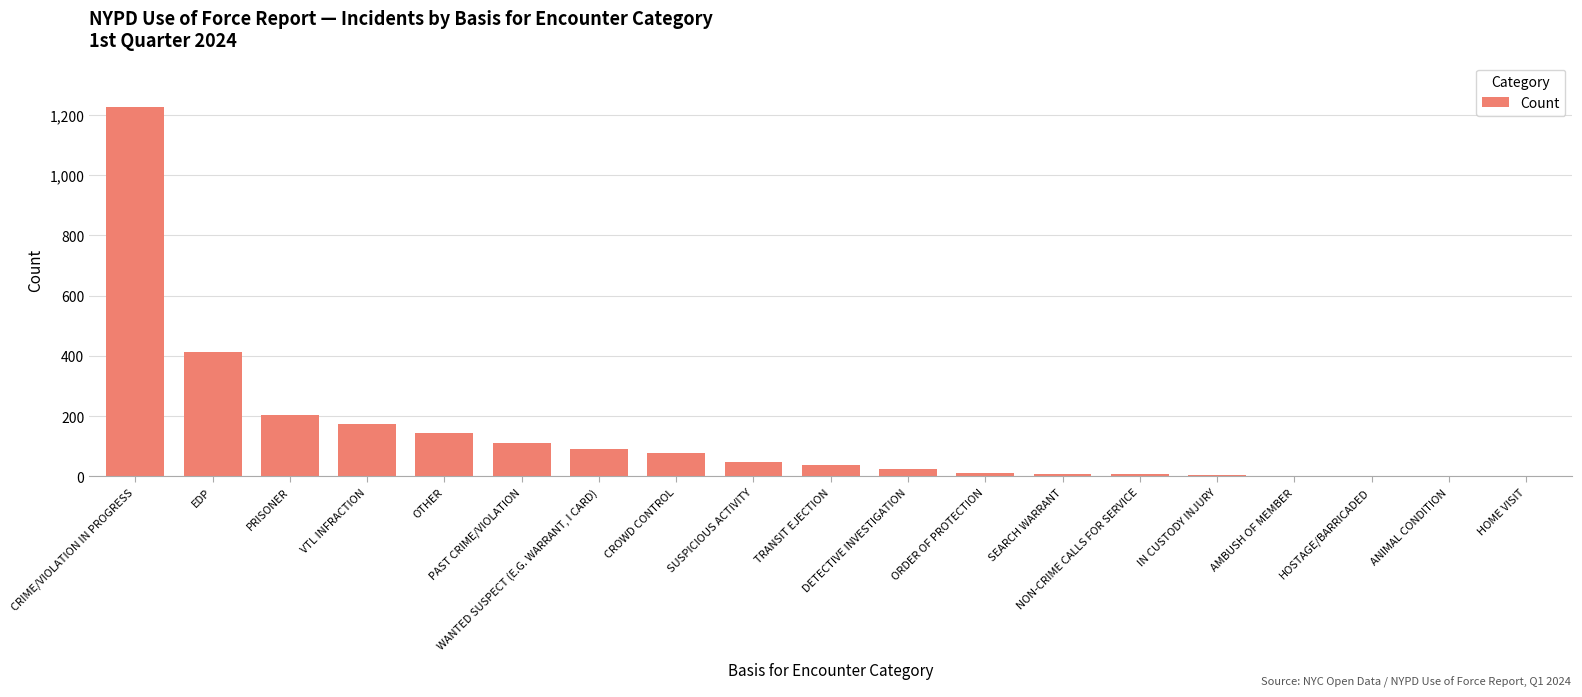

What is the maximum value shown in the chart?

1226